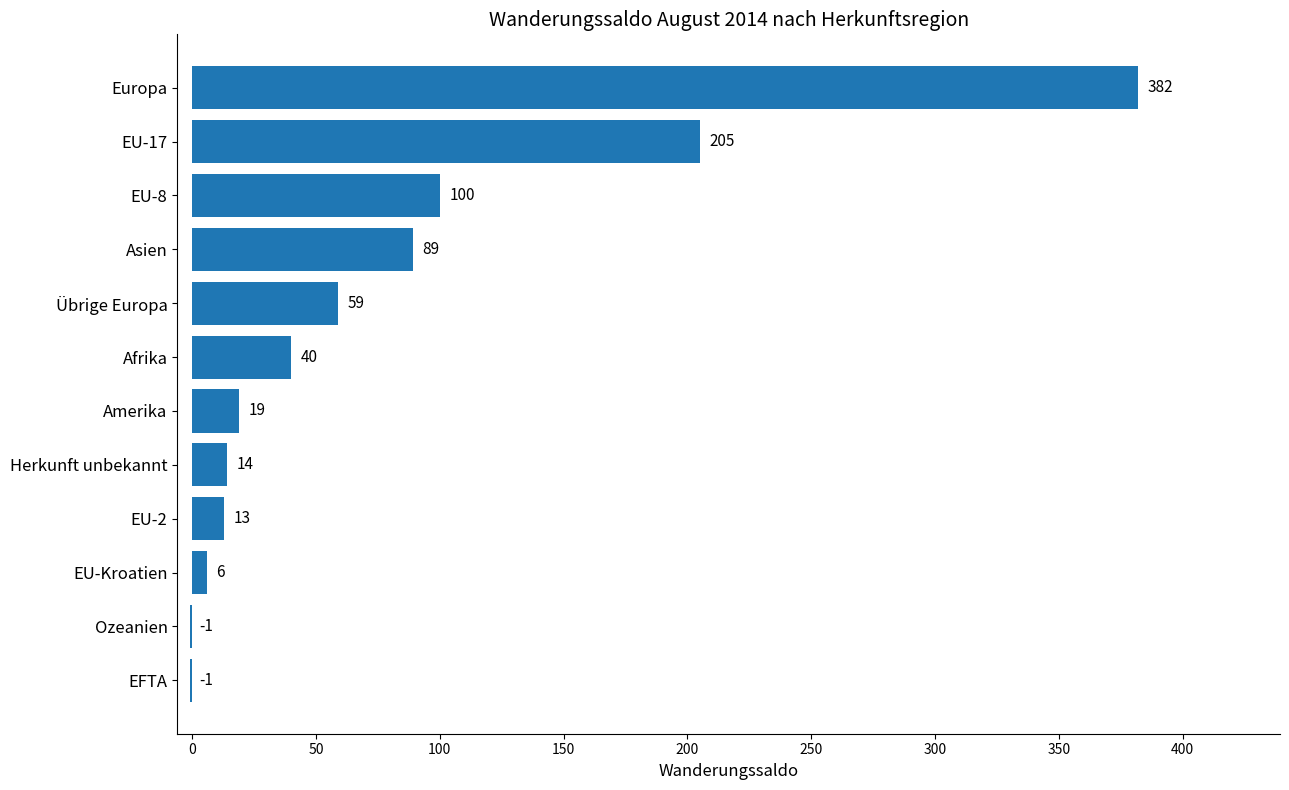

Which category has the highest value across all series?

Europa